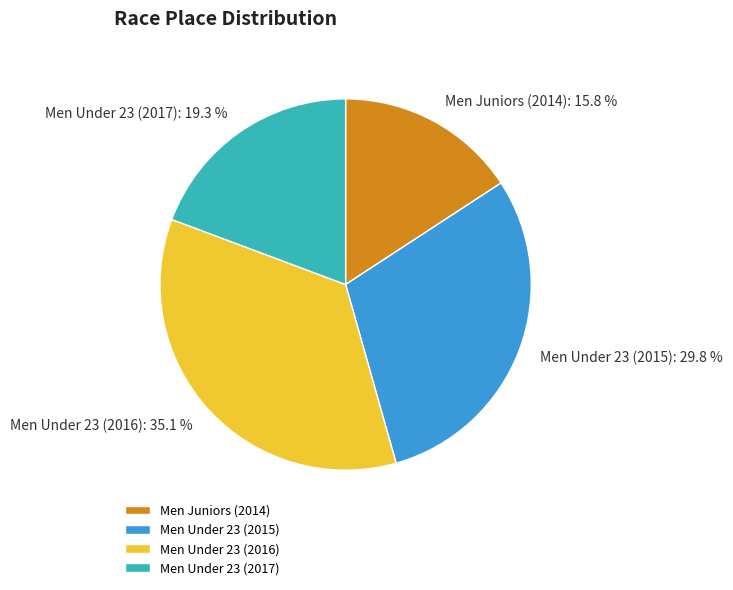

Does Men Juniors (2014) account for over 50% of the chart?

No